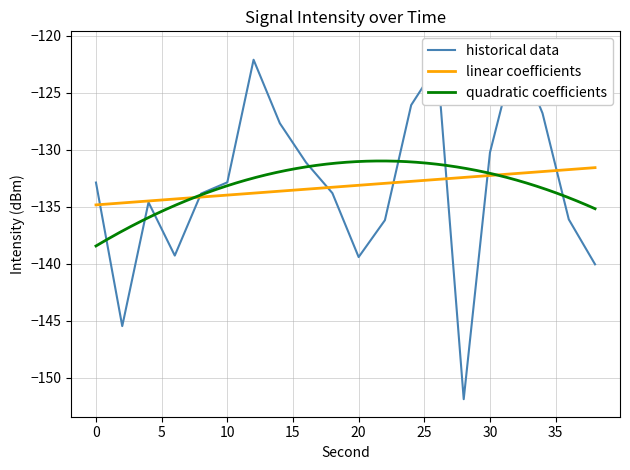

Which has a higher value, 2 or 22?

22